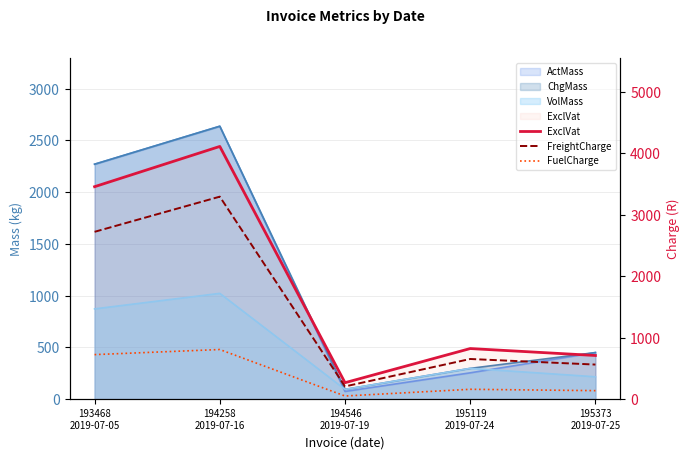

What is the difference between the maximum and second lowest values in the FreightCharge series?

2733.8